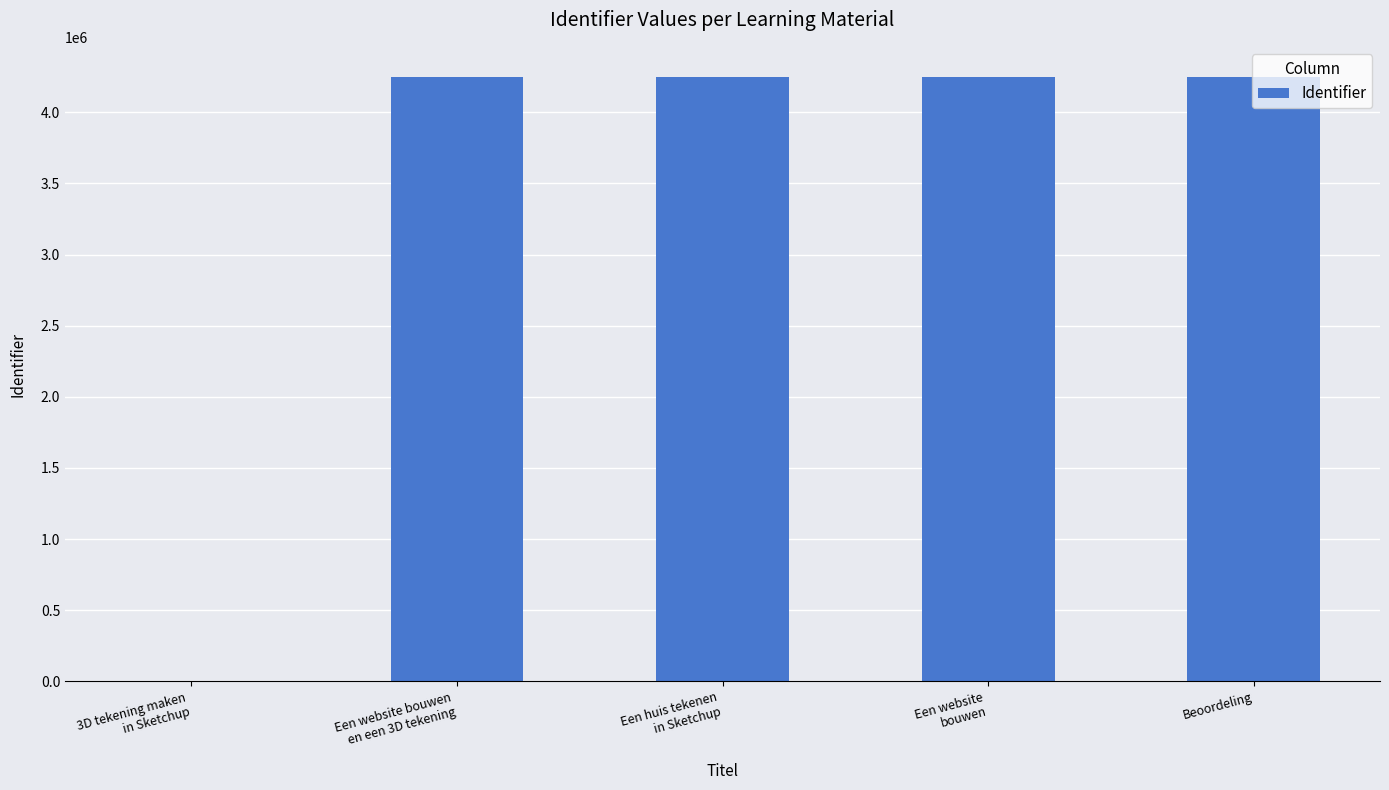

What is the maximum value shown in the chart?

4247603